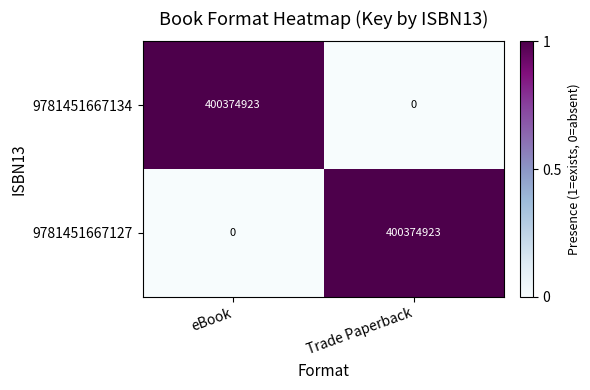

How many data points in 9781451667127 are less than 400374923?

1